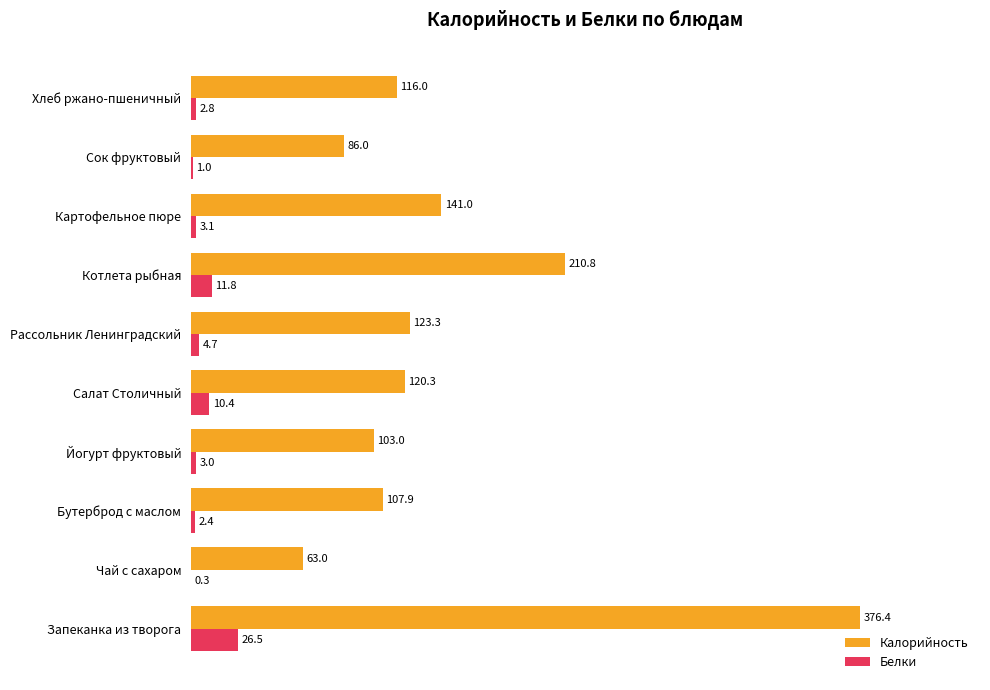

At which label is Калорийность closest to 219?

Котлета рыбная